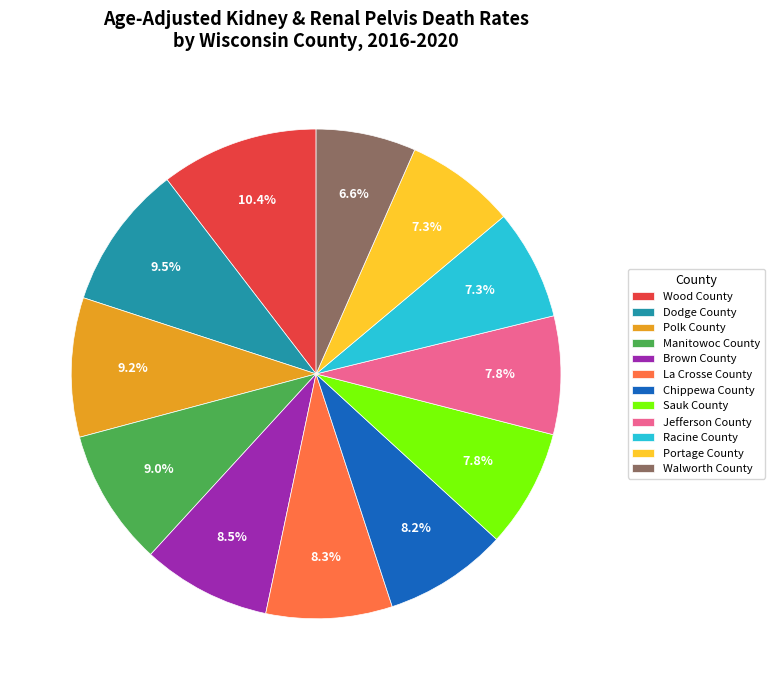

Count the number of slices in the pie.

12